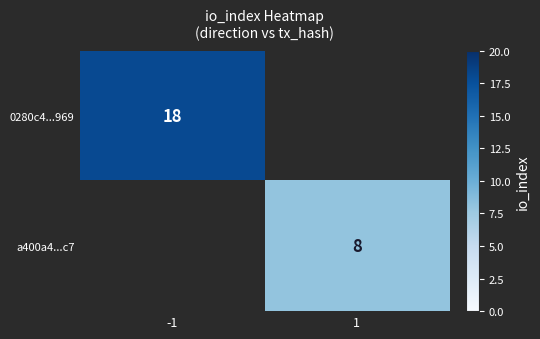

True or false: a400a4...c7 has a value of 11 at 1.

False